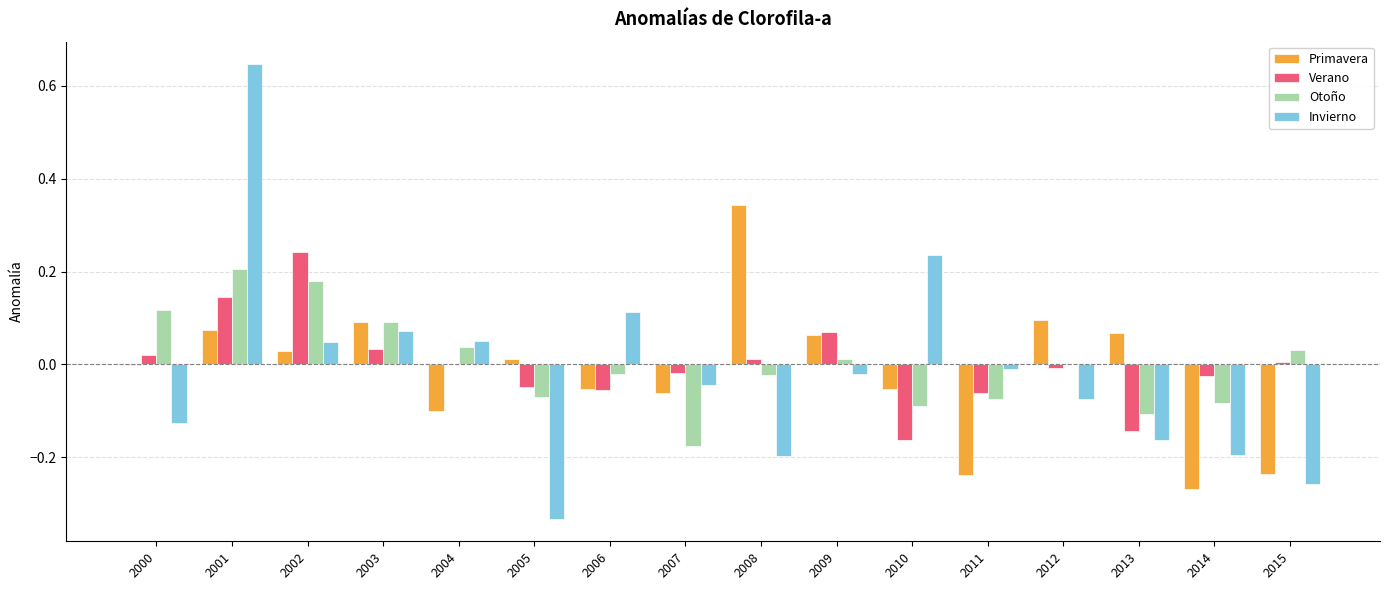

True or false: Primavera has a value of -0.0 at 2000.

True